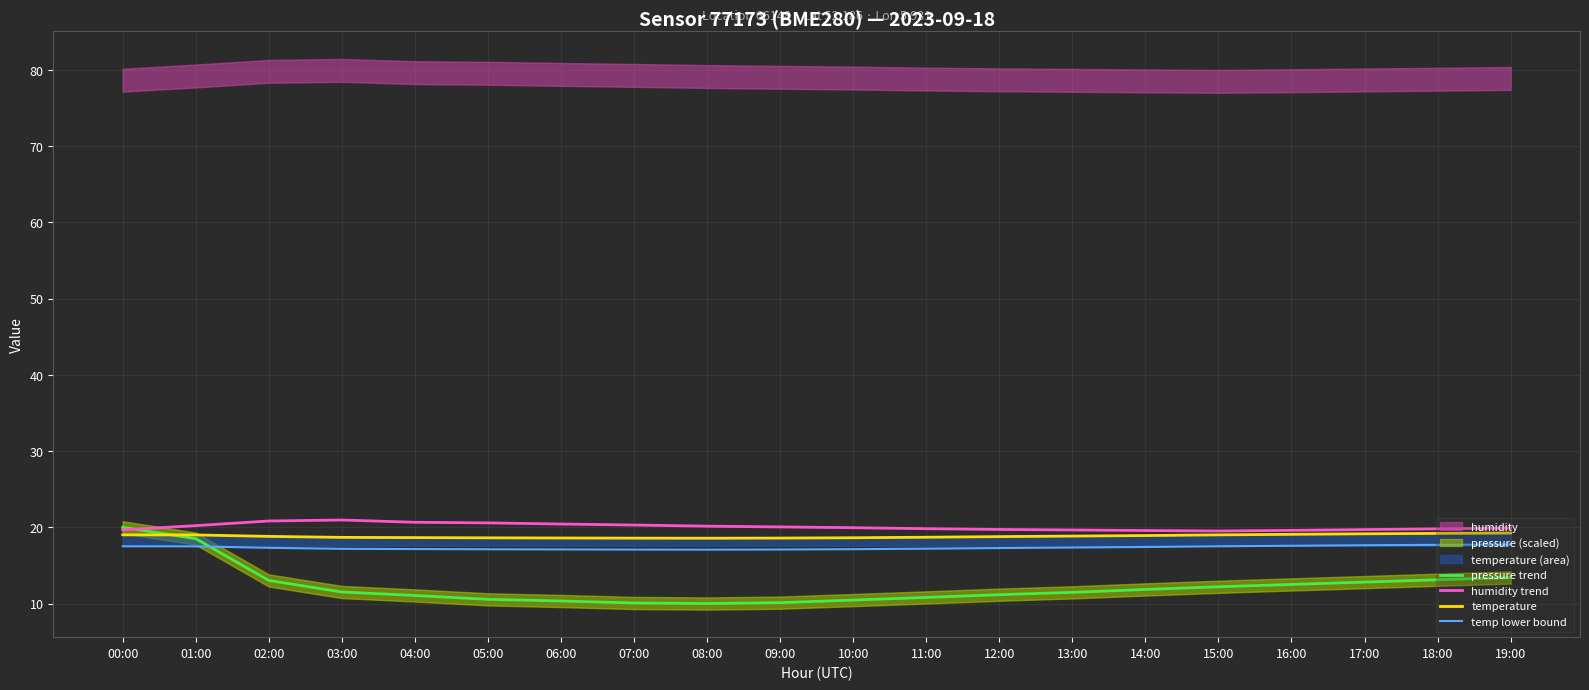

True or false: temp lower bound has a value of 10.0 at 17:00.

False